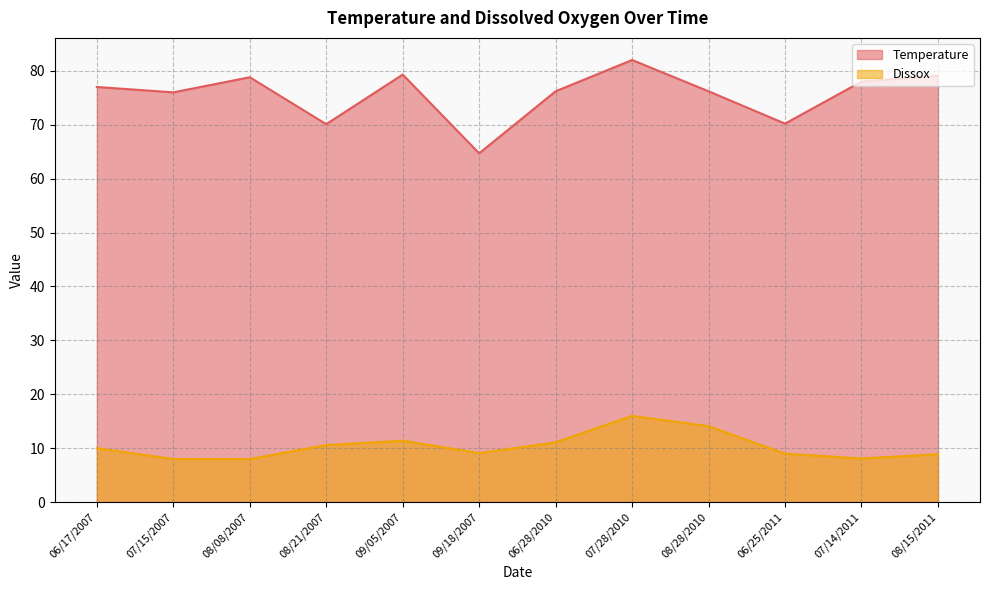

Where does the Dissox series first go above 10?

08/21/2007